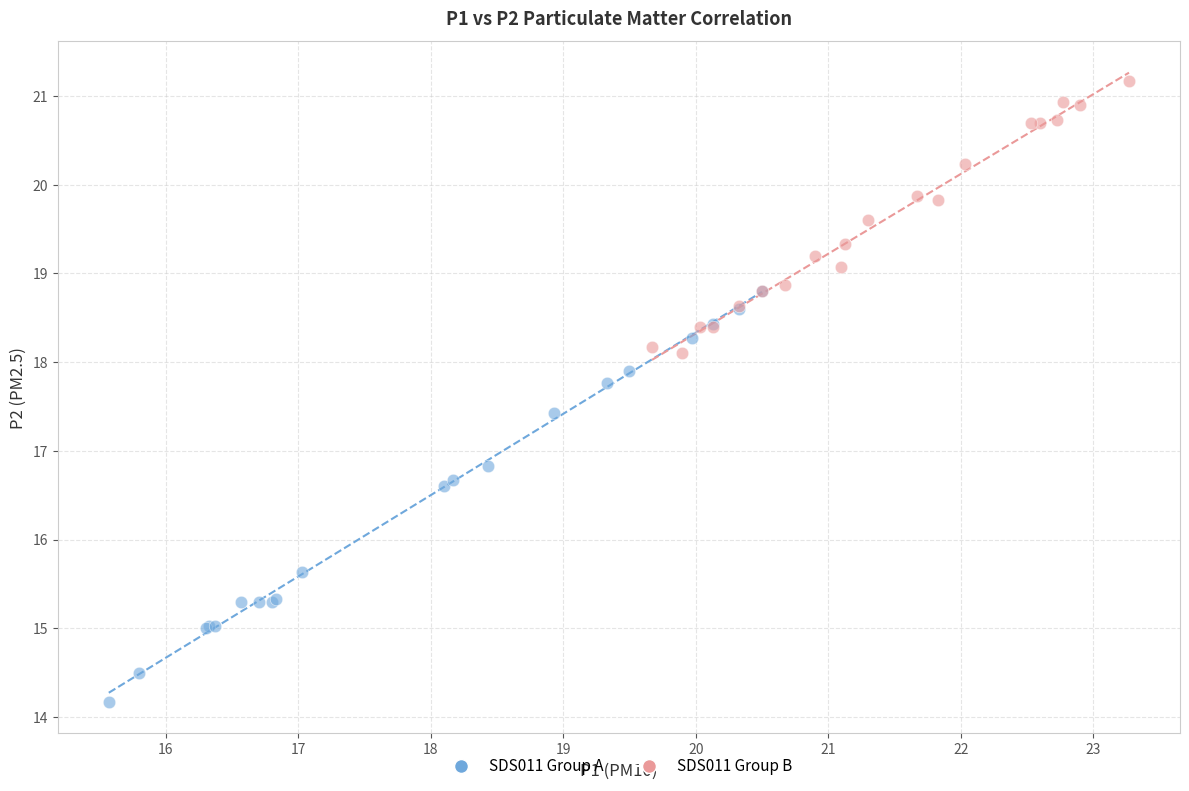

Which series reaches the minimum Y coordinate?

SDS011 Group A